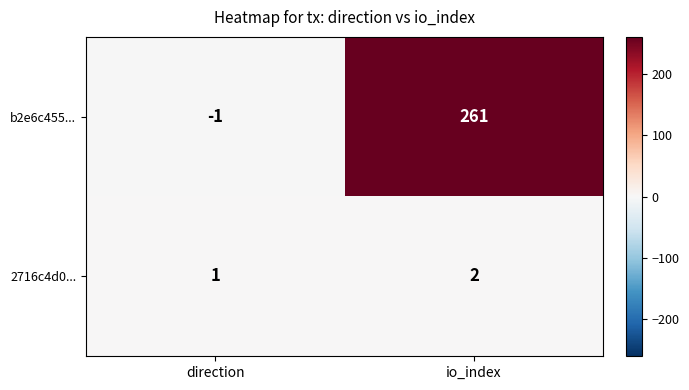

The value of 2716c4d0... at io_index is 2. True or false?

True